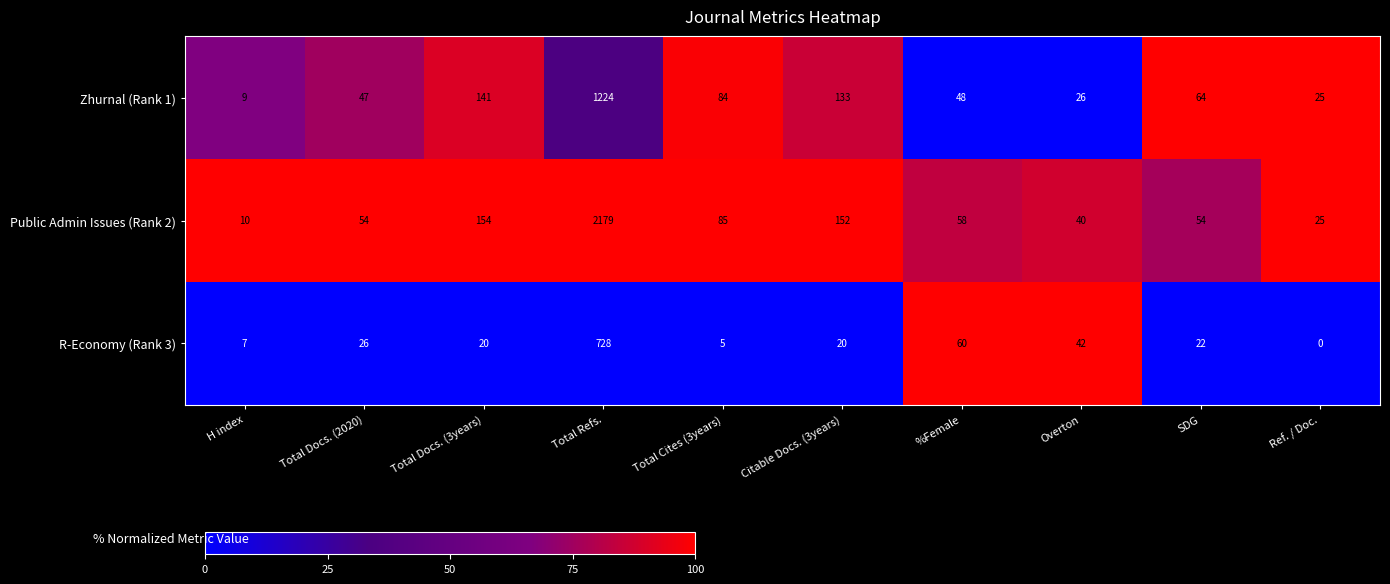

The Zhurnal (Rank 1) series shows 48 at %Female. True or false?

True